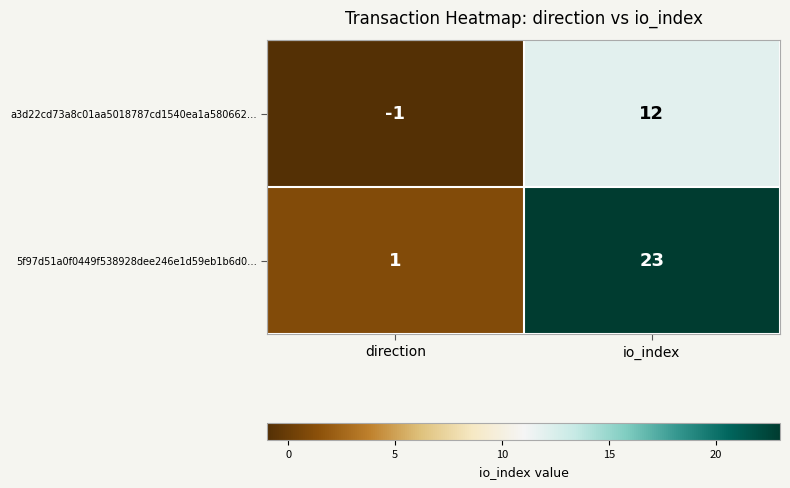

At which category does the chart reach its minimum across all series?

direction